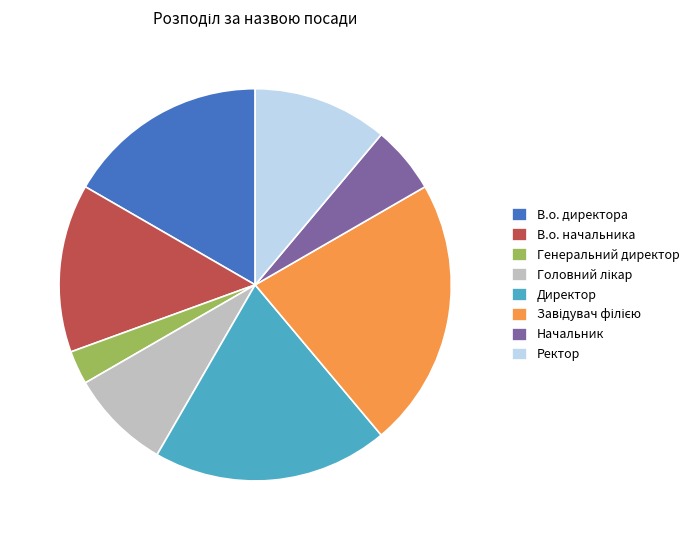

The Начальник slice represents 6% of the pie. True or false?

True